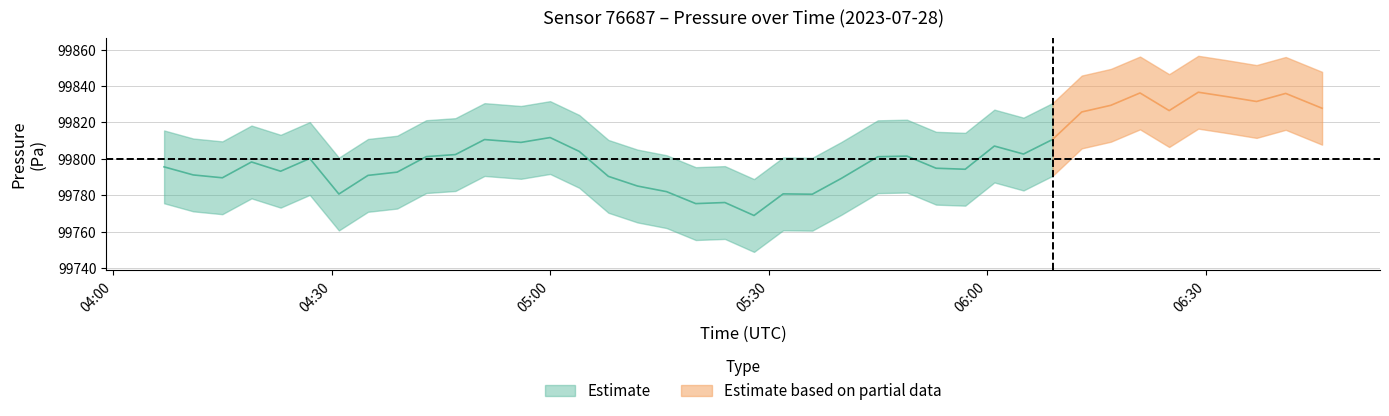

What is the label of the 32nd point from the left?

06:13